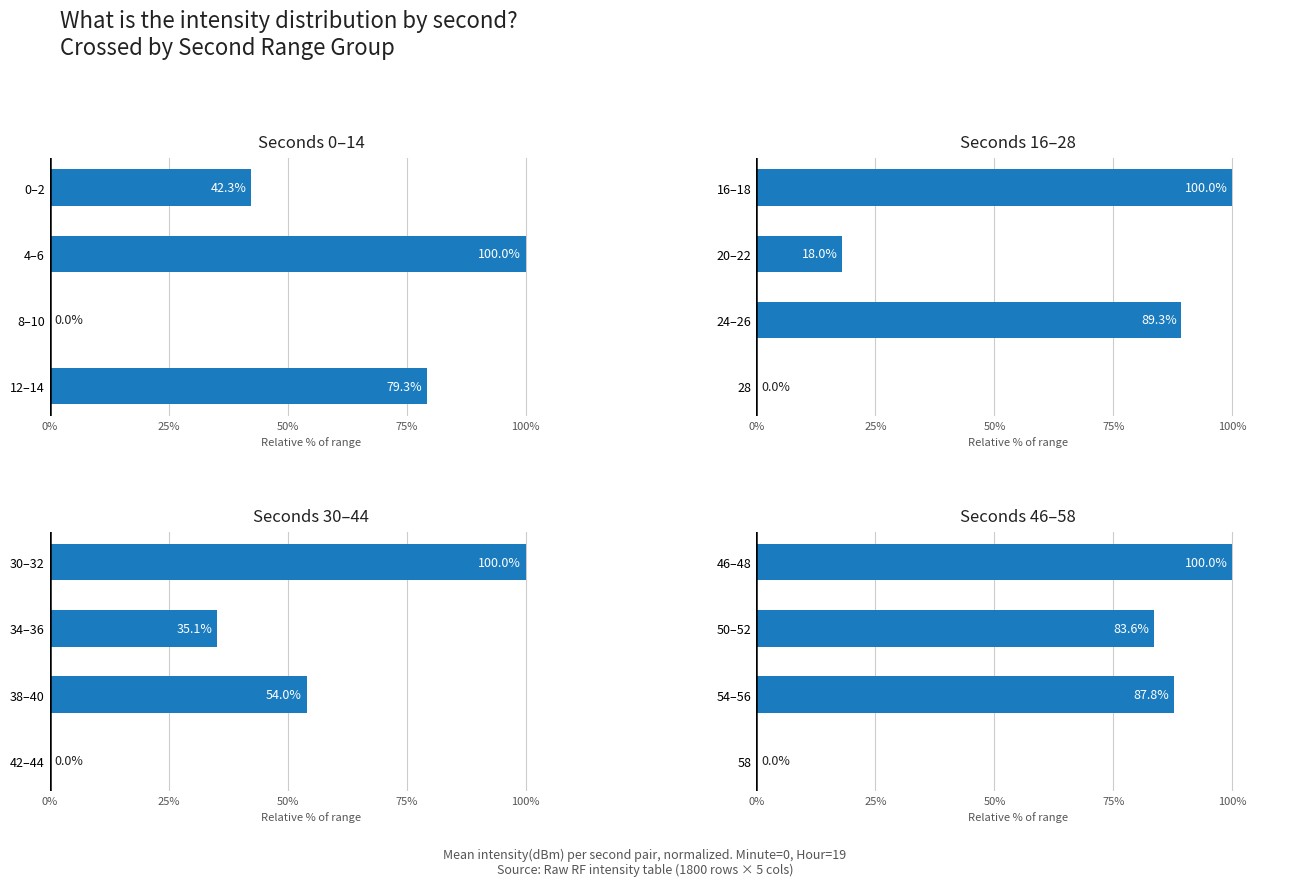

List the series in order of their peak value, highest first.

Seconds 0–14, Seconds 16–28, Seconds 30–44, Seconds 46–58